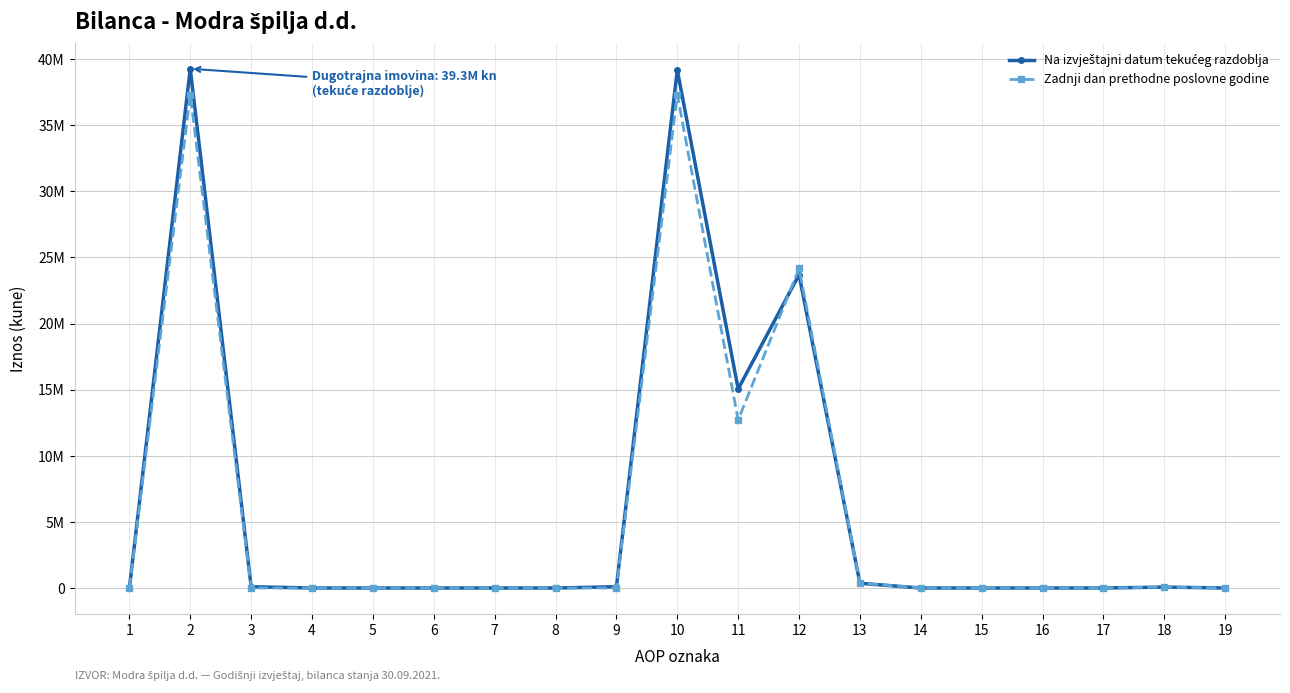

What is the average value of the Na izvještajni datum tekućeg razdoblja series?

6201649